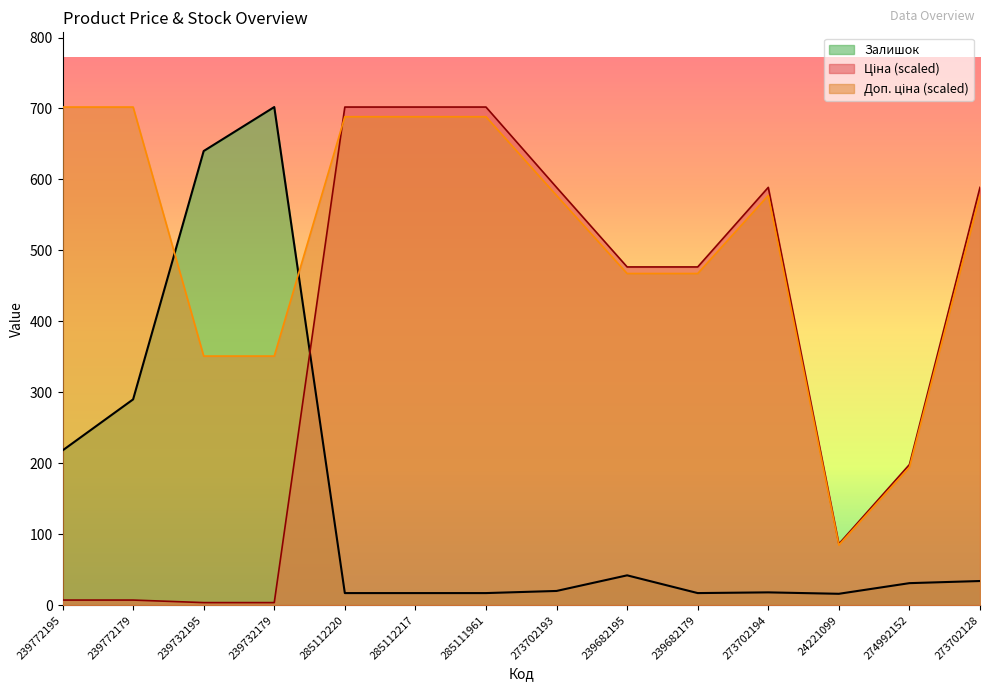

Is it true that Доп. ціна equals 194.3 at 274992152?

True